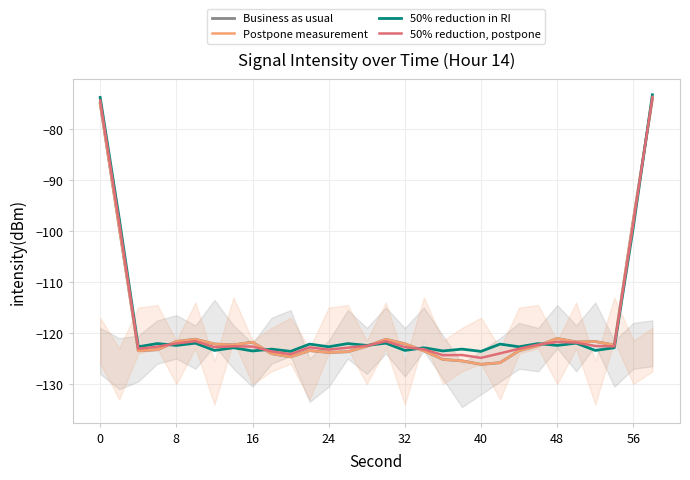

Reading left to right, what are all the values shown in this chart?

Business as usual: -75.0	-99.3	-123.5	-123.3	-121.6	-121.2	-122.1	-122.3	-121.8	-124.0	-124.7	-123.4	-123.8	-123.7	-122.6	-121.2	-122.1	-123.5	-125.2	-125.4	-126.1	-125.8	-123.5	-122.5	-121.1	-121.7	-121.7	-122.3	-97.8	-74.1
Postpone measurement: -75.0	-99.3	-123.5	-123.3	-121.6	-121.2	-122.1	-122.3	-121.8	-124.0	-124.7	-123.4	-123.8	-123.7	-122.6	-121.2	-122.1	-123.5	-125.2	-125.4	-126.1	-125.8	-123.5	-122.5	-121.1	-121.7	-121.7	-122.3	-97.8	-74.1
50% reduction in RI: -73.8	-97.5	-122.7	-122.1	-122.4	-122.0	-123.4	-122.9	-123.5	-123.1	-123.6	-122.2	-122.7	-122.1	-122.4	-122.0	-123.4	-122.9	-123.5	-123.1	-123.6	-122.2	-122.7	-122.1	-122.4	-122.0	-123.4	-122.9	-99.2	-73.3
50% reduction, postpone: -74.4	-98.4	-123.1	-122.7	-122.0	-121.6	-122.8	-122.6	-122.6	-123.6	-124.1	-122.8	-123.2	-122.9	-122.5	-121.6	-122.8	-123.2	-124.3	-124.3	-124.9	-124.0	-123.1	-122.3	-121.7	-121.9	-122.5	-122.6	-98.5	-73.7